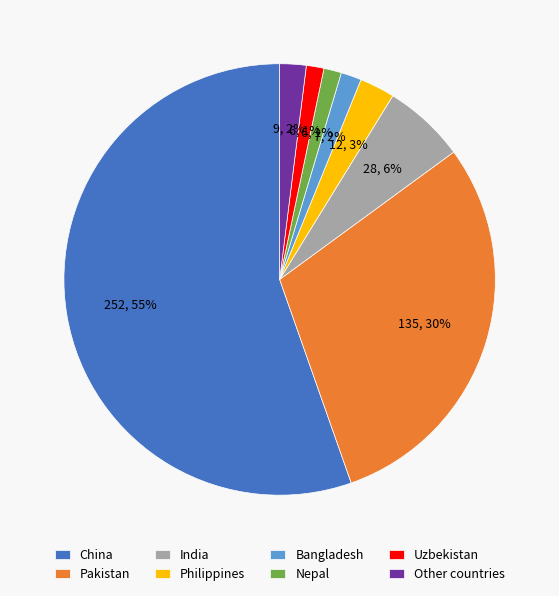

Between Philippines and India, which is larger?

India